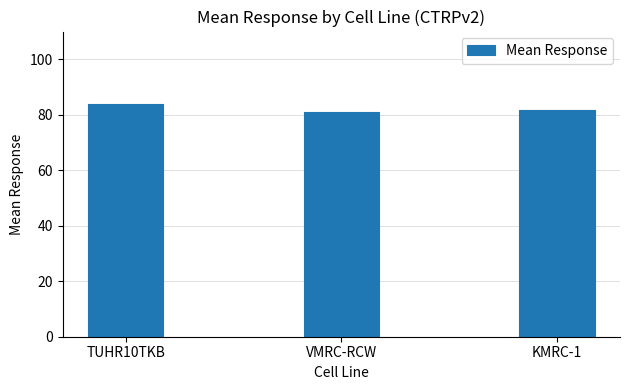

What is the minimum value shown in the chart?

80.9